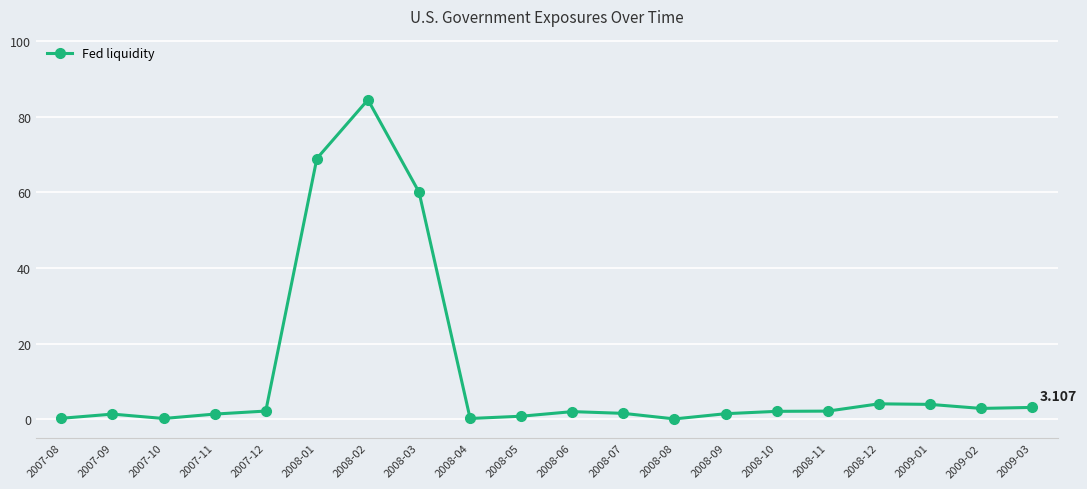

True or false: the data has more than 0 interior local peaks.

True